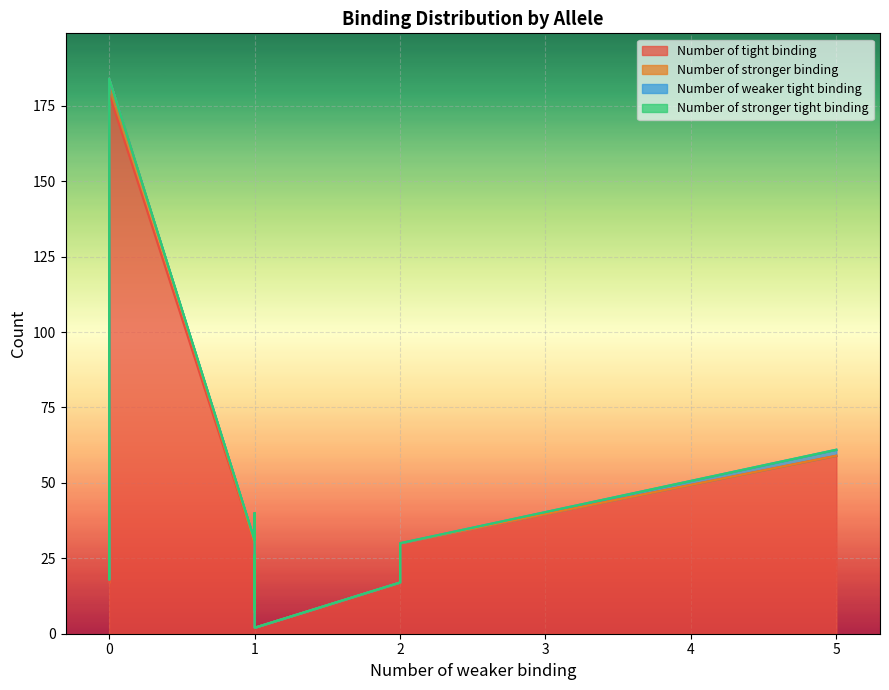

Which series has the widest spread of values?

Number of tight binding